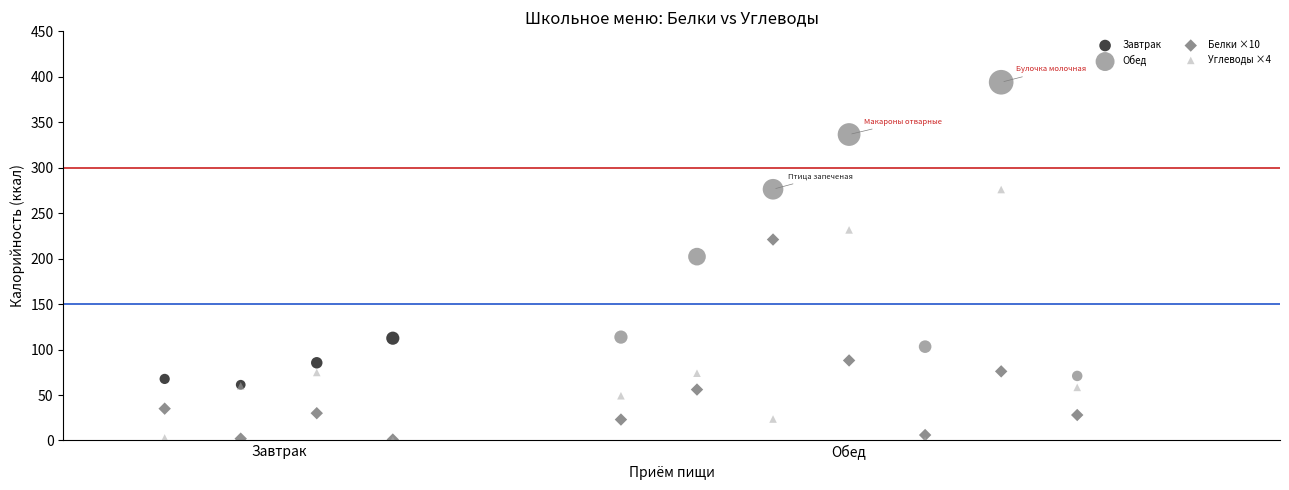

Which series has the widest spread of Y values?

Обед